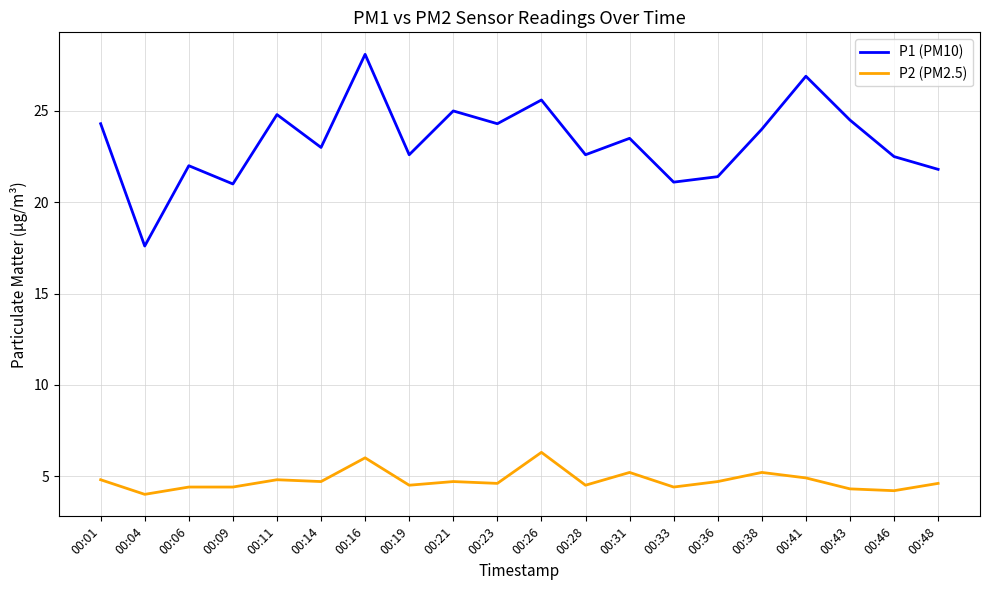

The P2 (PM2.5) series shows 5.2 at 00:31. True or false?

True